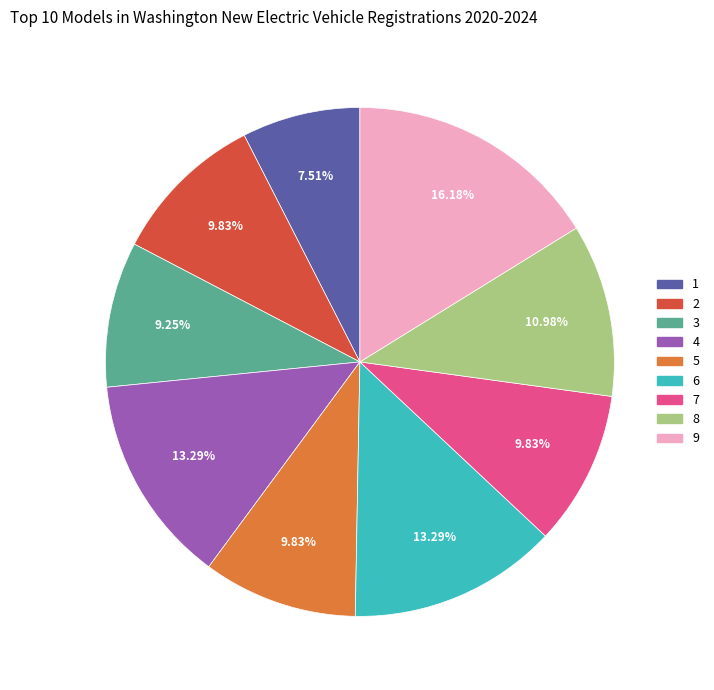

Between 5 and 3, which is larger?

5